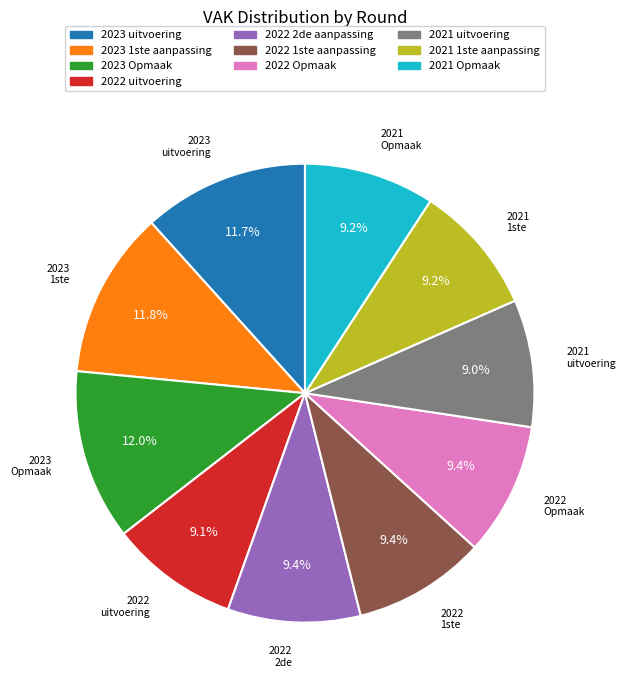

Approximately how many times larger is the value at 2022 2de aanpassing compared to 2021 Opmaak?

1.0